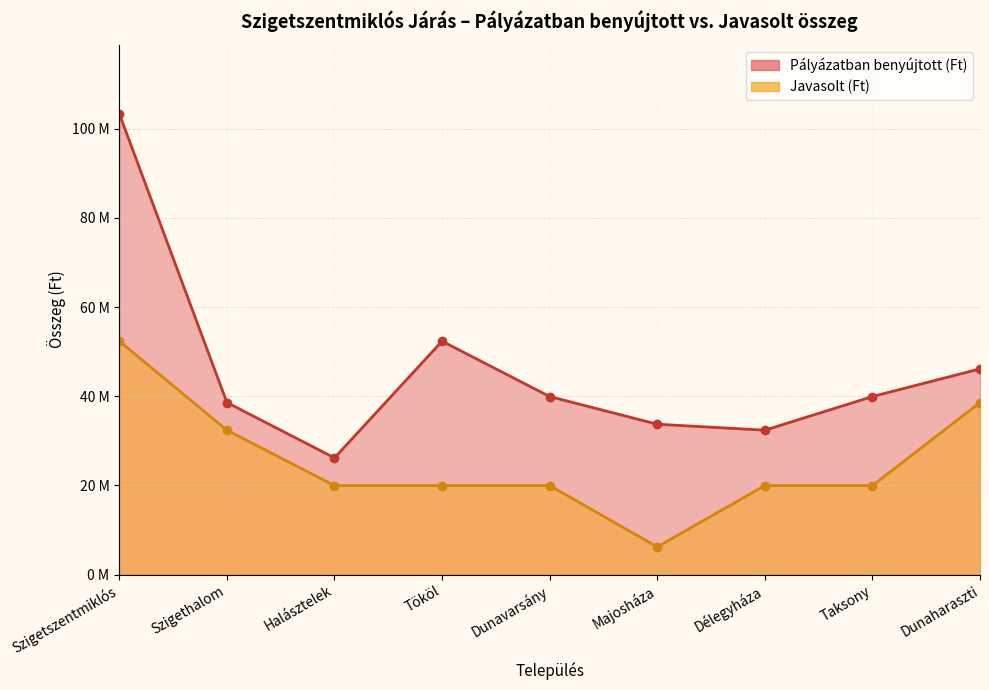

What is the difference between the maximum and minimum values in the Pályázatban benyújtott (Ft) series?

77190600